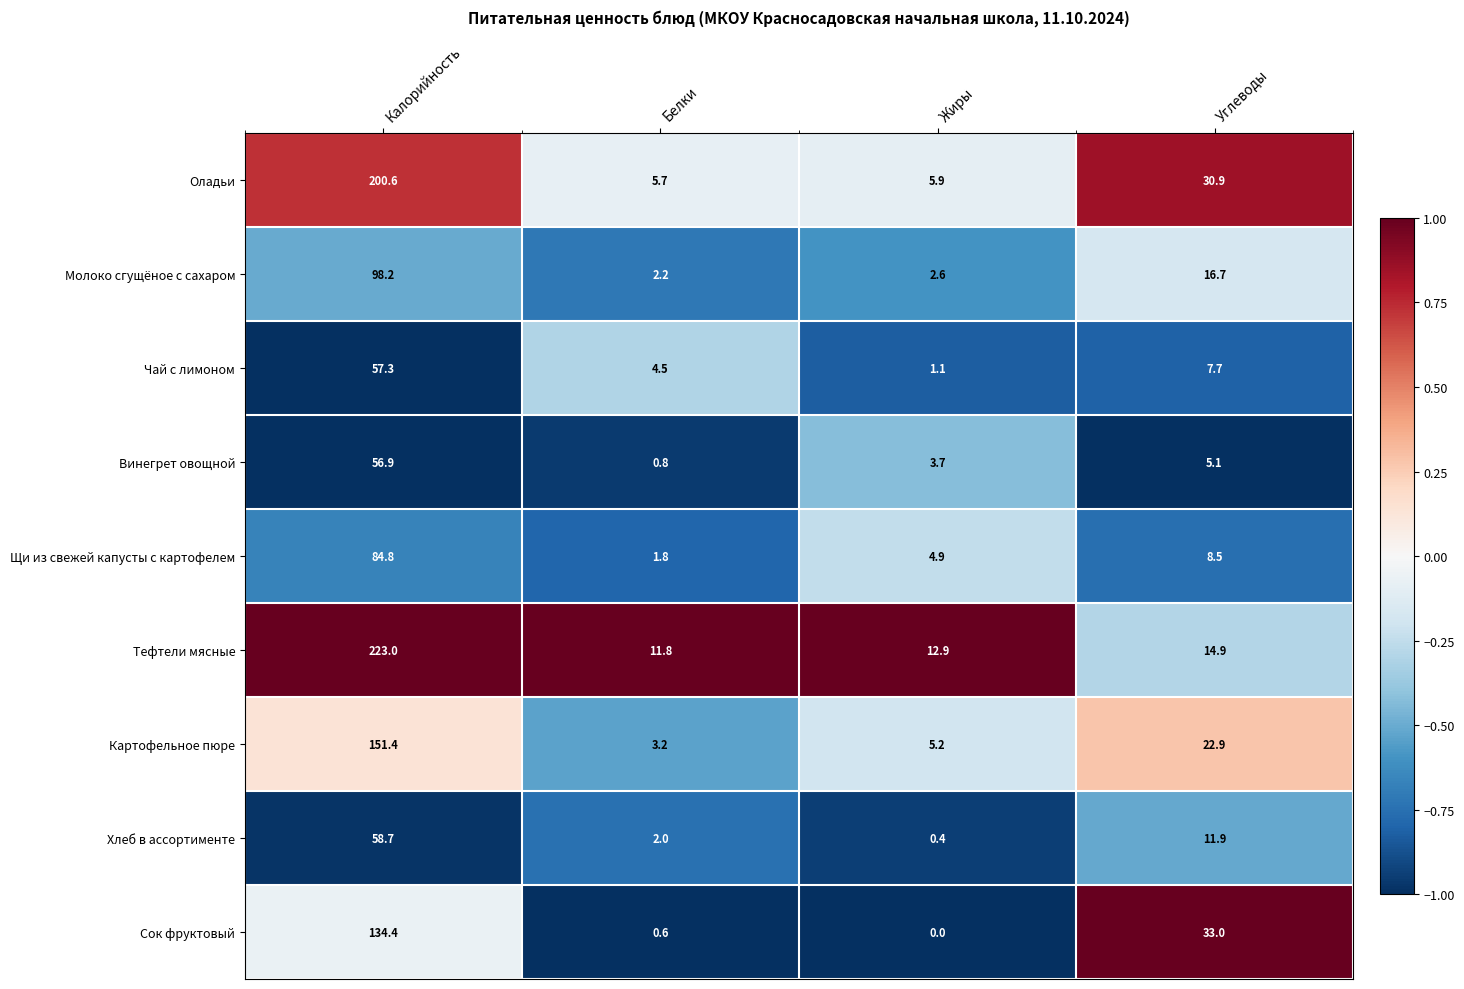

What is the difference between the second highest and second lowest values in the Тефтели мясные series?

2.0